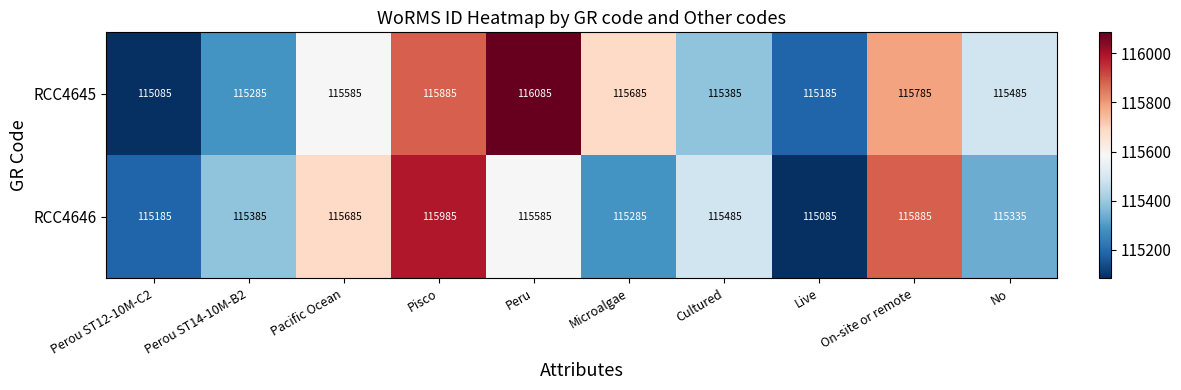

What is the total value across all series at Pacific Ocean?

231270